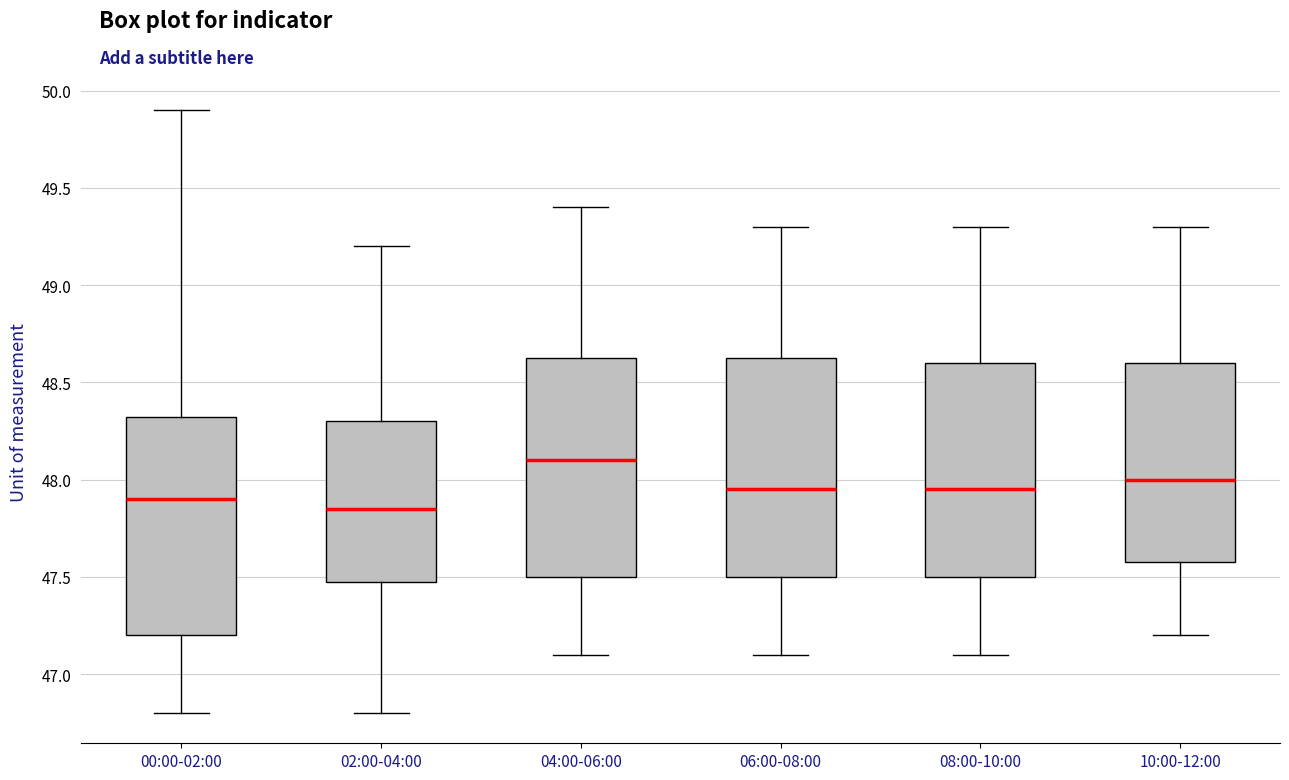

Reading left to right, read every box against the y-axis: the position of its median line, the range the box covers, and the ends of its whiskers. The values are not printed on the chart, so give them approximately, as read against the axis.

00:00-02:00: median 47.90, box 47.20 to 48.35, whiskers 46.80 to 49.90
02:00-04:00: median 47.85, box 47.50 to 48.30, whiskers 46.80 to 49.20
04:00-06:00: median 48.10, box 47.50 to 48.65, whiskers 47.10 to 49.40
06:00-08:00: median 47.95, box 47.50 to 48.65, whiskers 47.10 to 49.30
08:00-10:00: median 47.95, box 47.50 to 48.60, whiskers 47.10 to 49.30
10:00-12:00: median 48.00, box 47.60 to 48.60, whiskers 47.20 to 49.30